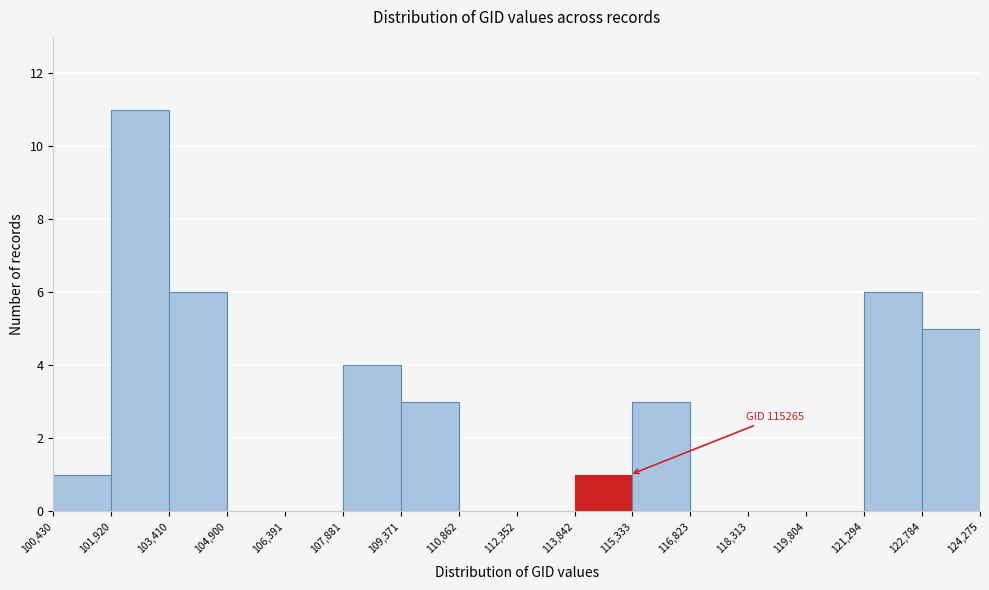

Which range on the x-axis has the tallest bar?

101,920 to 103,410